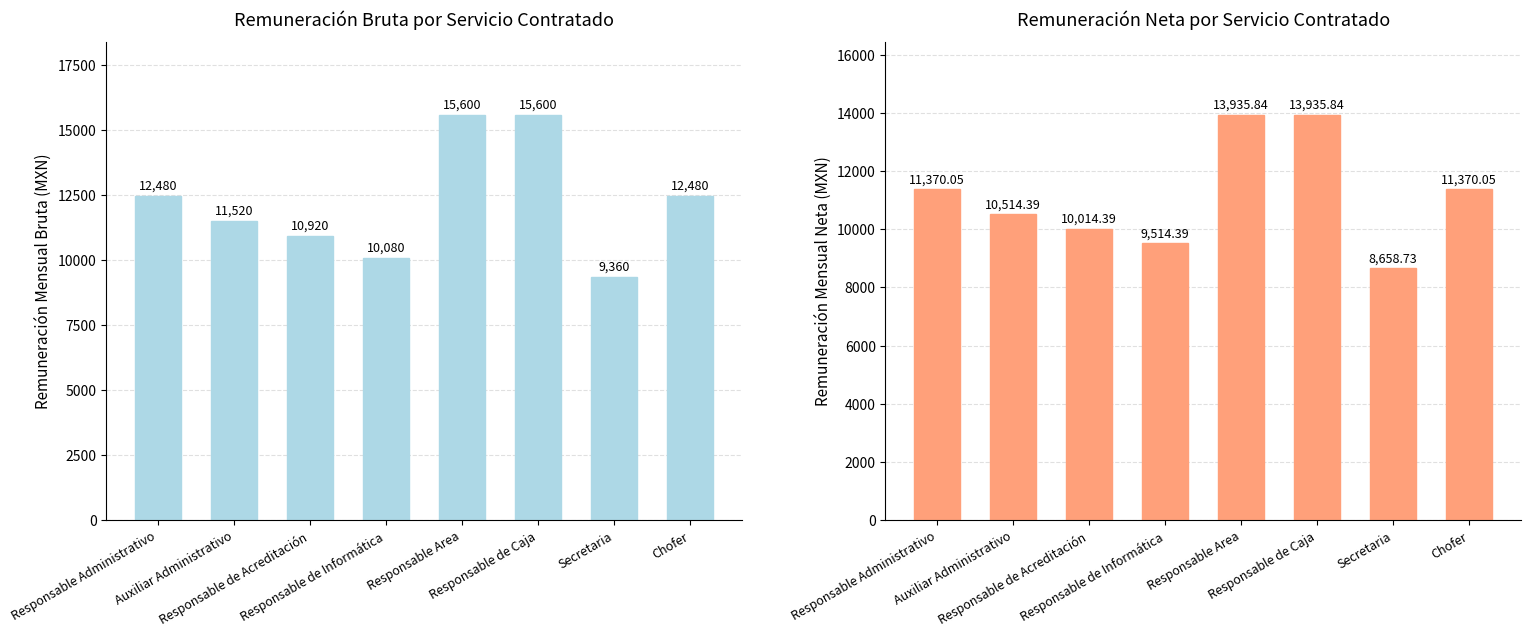

At which label does Remuneración mensual bruta reach its peak?

Responsable Area